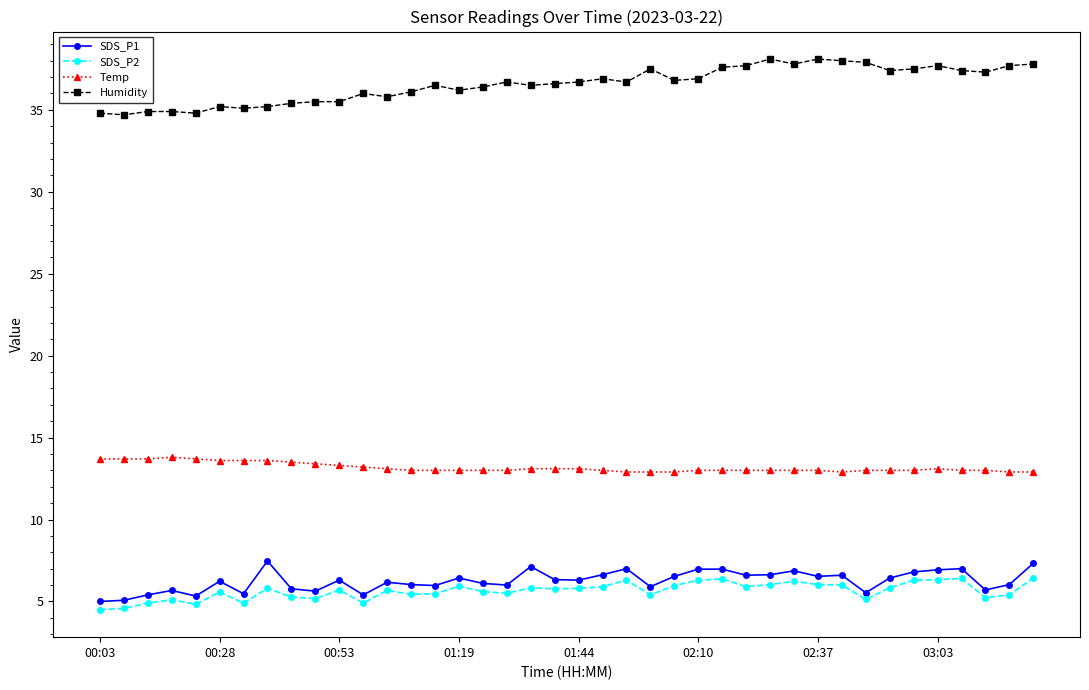

What is the smallest value displayed?

4.5